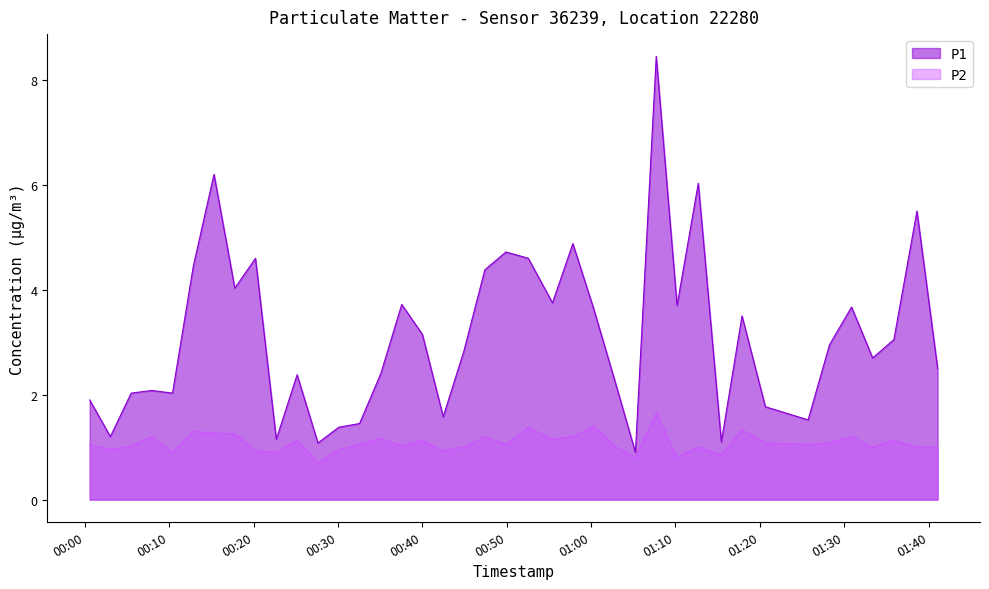

The P1 series shows 4.1 at 2022-08-24T01:35:53. True or false?

False